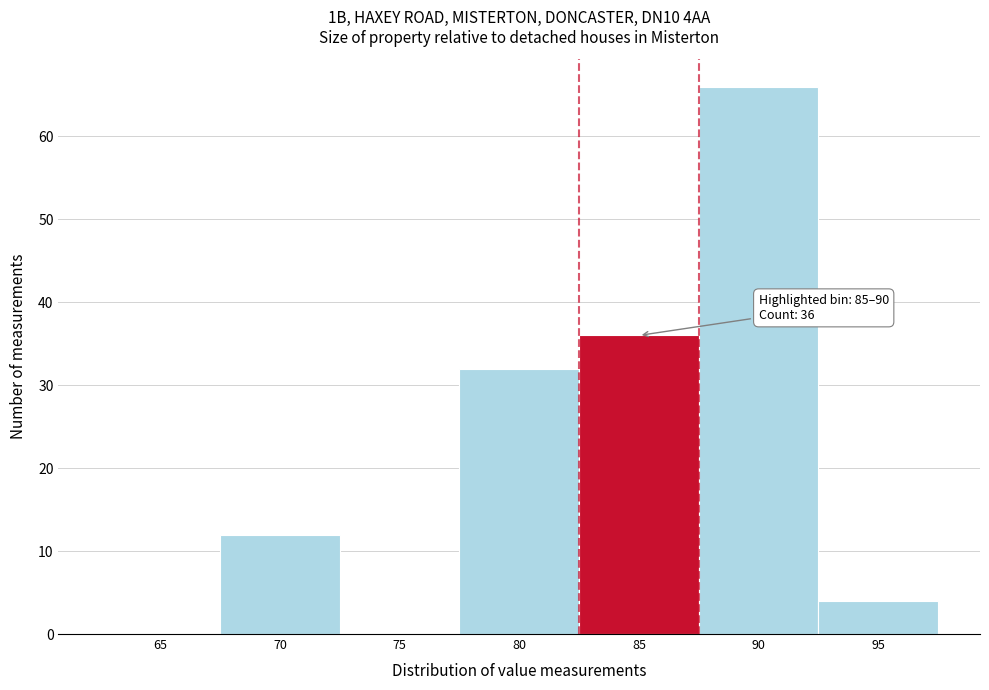

Reading left to right, extract all data points from this chart.

65=0	70=12	75=0	80=32	85=36	90=66	95=4